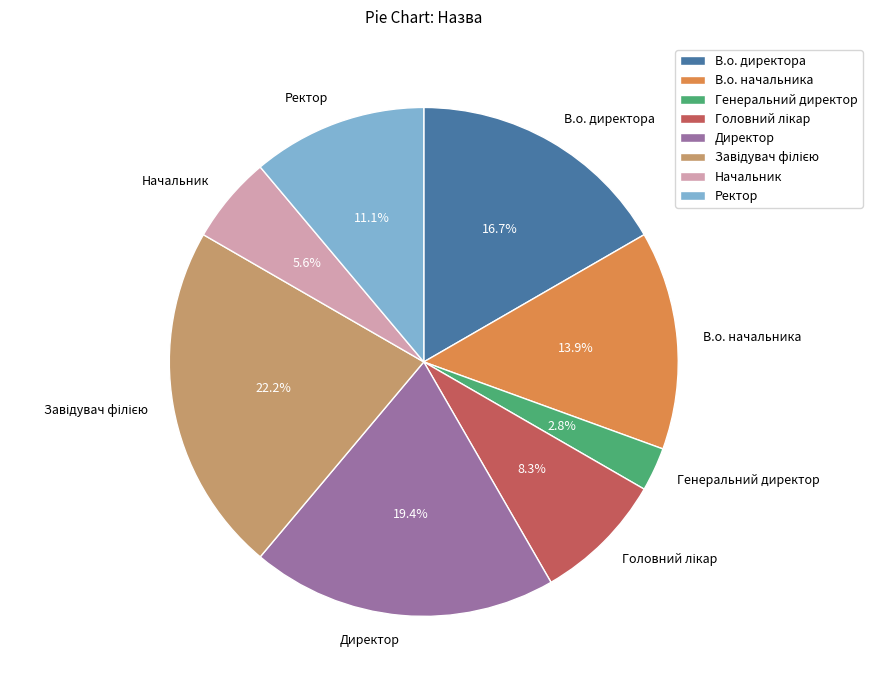

What is the ratio of the value at В.о. директора to the value at В.о. начальника?

1.2